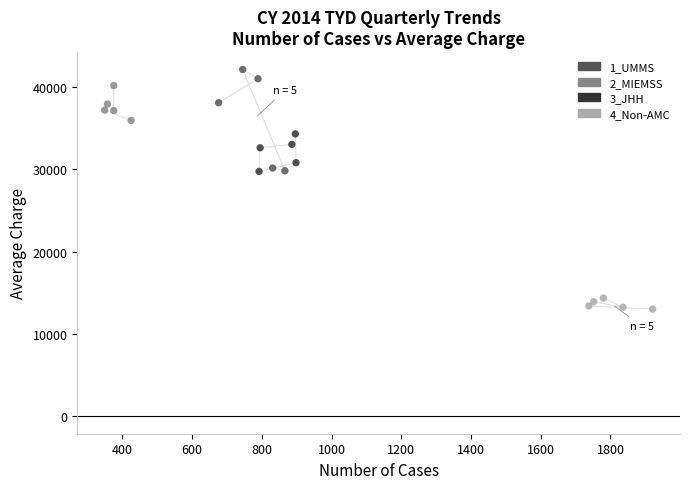

Which series contains the highest Y value?

1_UMMS